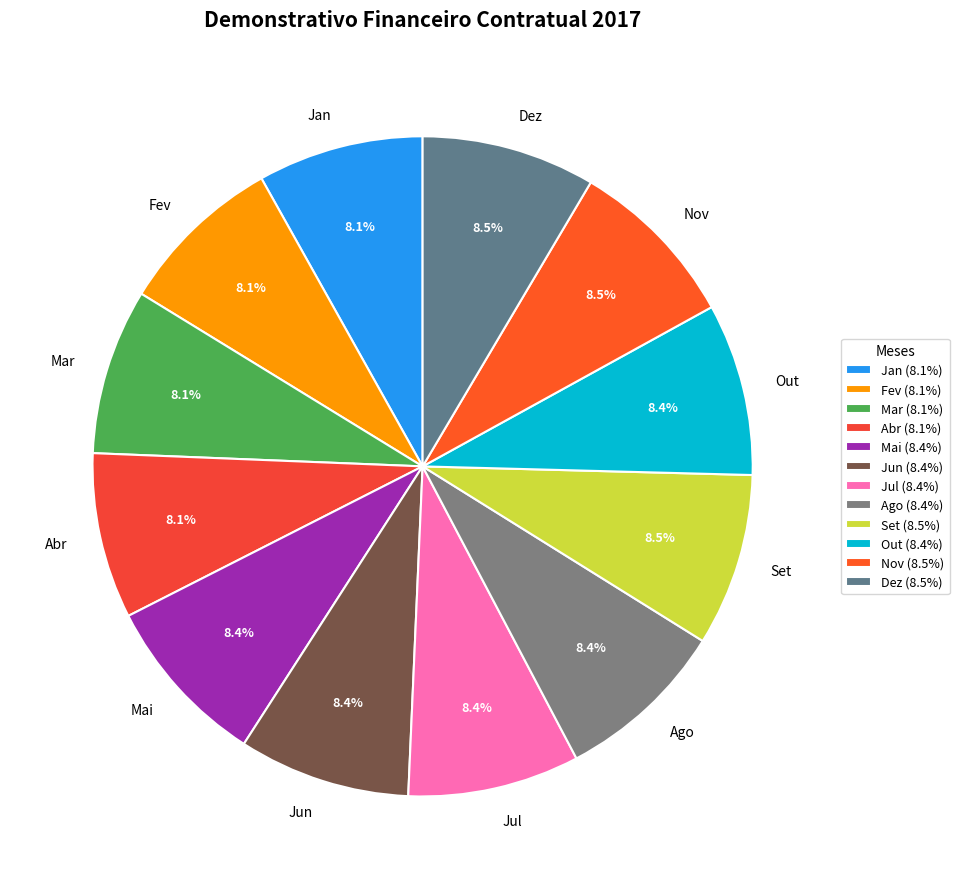

To the nearest percent, what portion does Mai represent?

8%